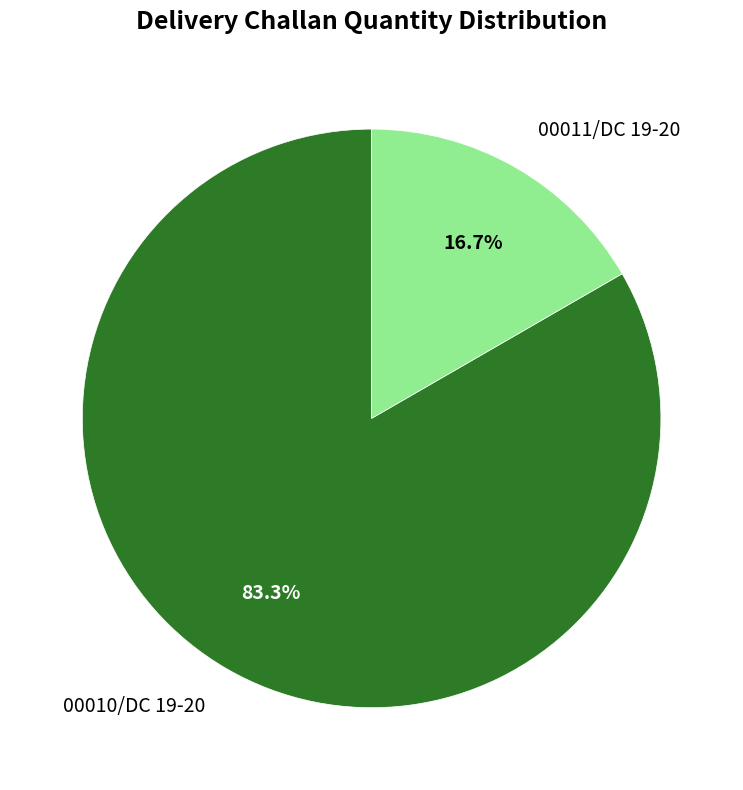

Is it true that 00010/DC 19-20 is 83% of the pie?

True